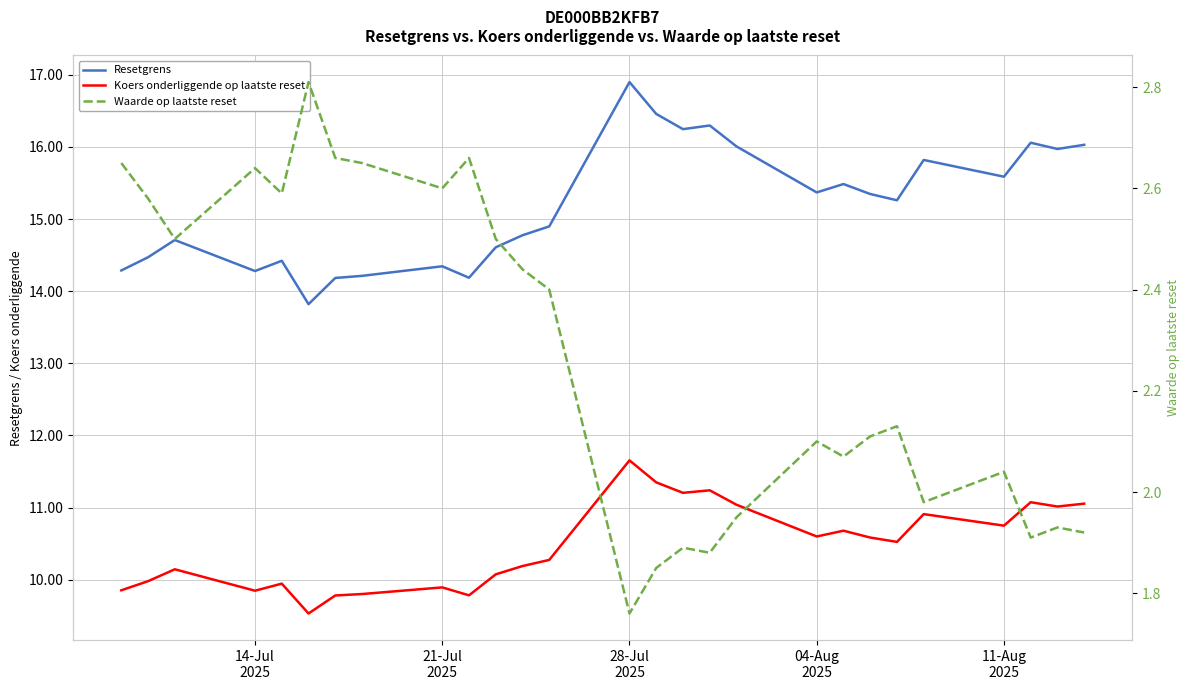

How many data points in Koers onderliggende op laatste reset are above 10?

18